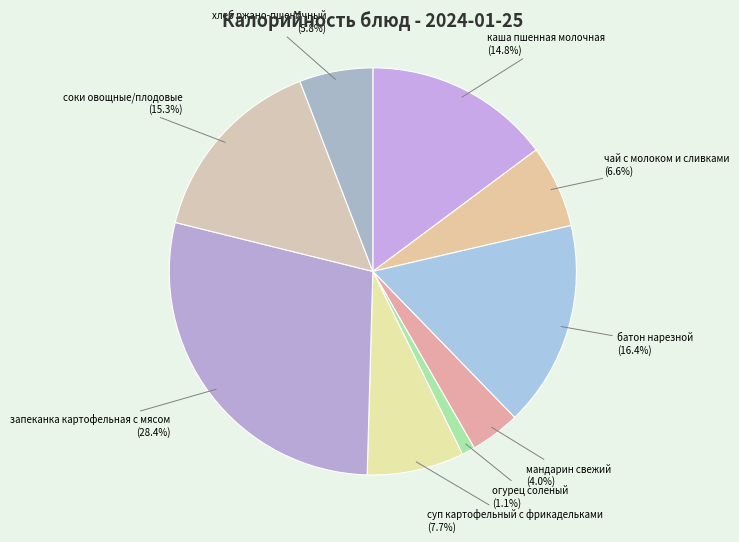

True or false: соки овощные/плодовые accounts for 6% of the total.

False